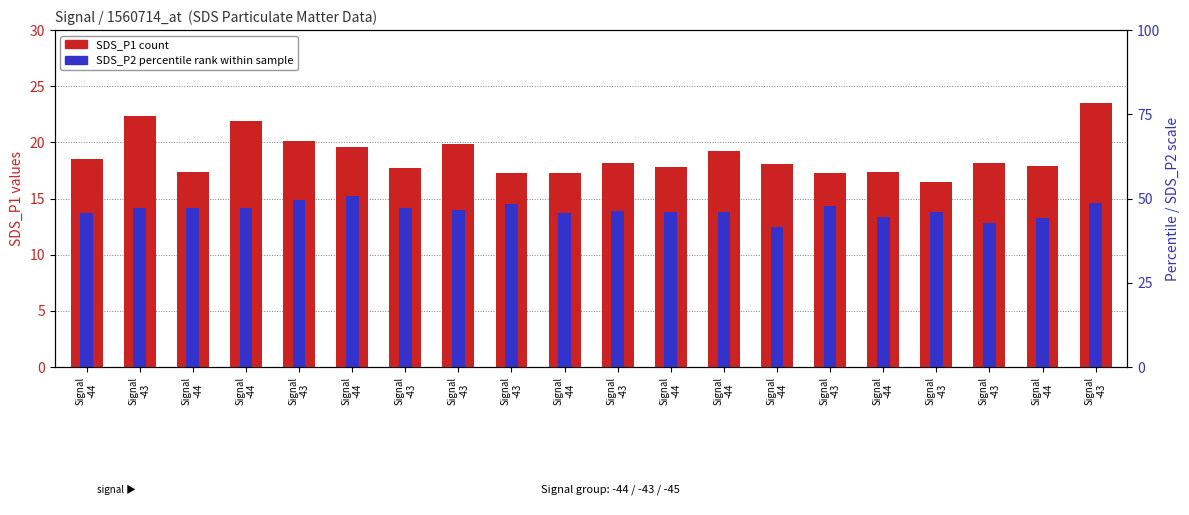

At which category is the sum across all series the highest?

Signal
-43